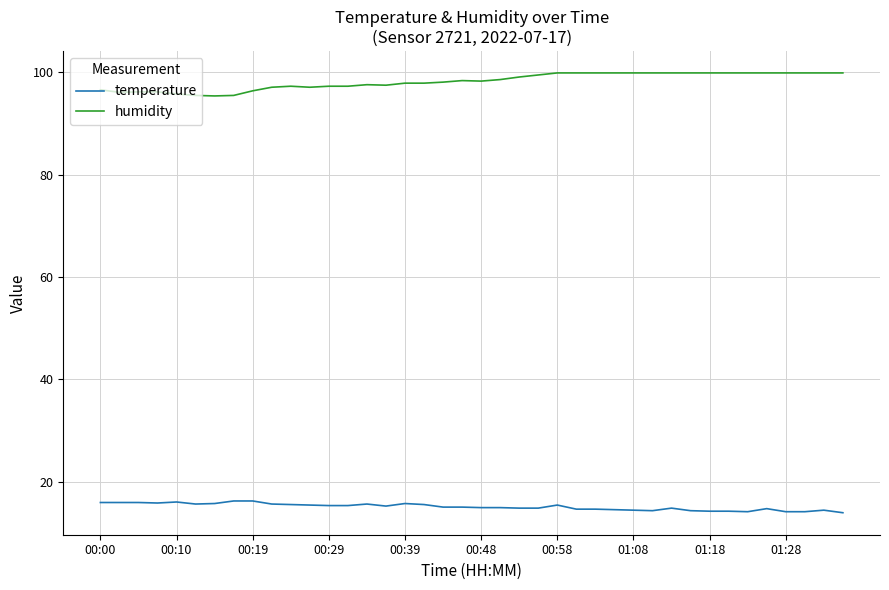

Which series has the largest total across all categories?

humidity